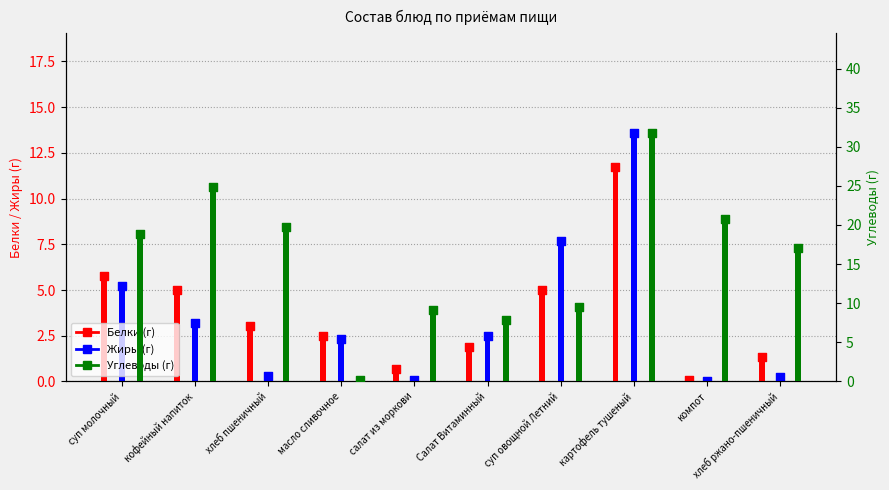

At how many categories does at least one series exceed 20?

3